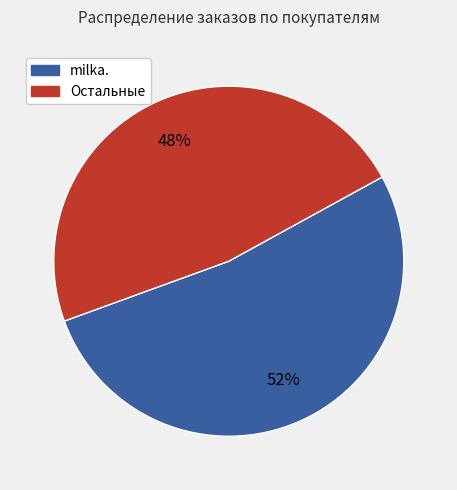

How many slices are in this pie chart?

2